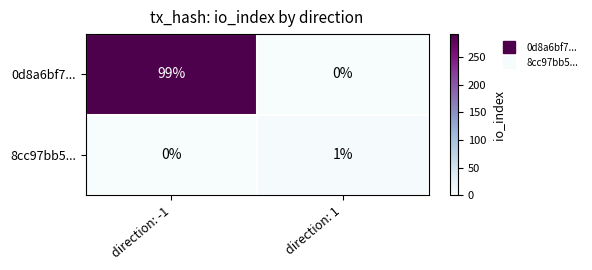

What is the sum of all 0d8a6bf7... values?

99